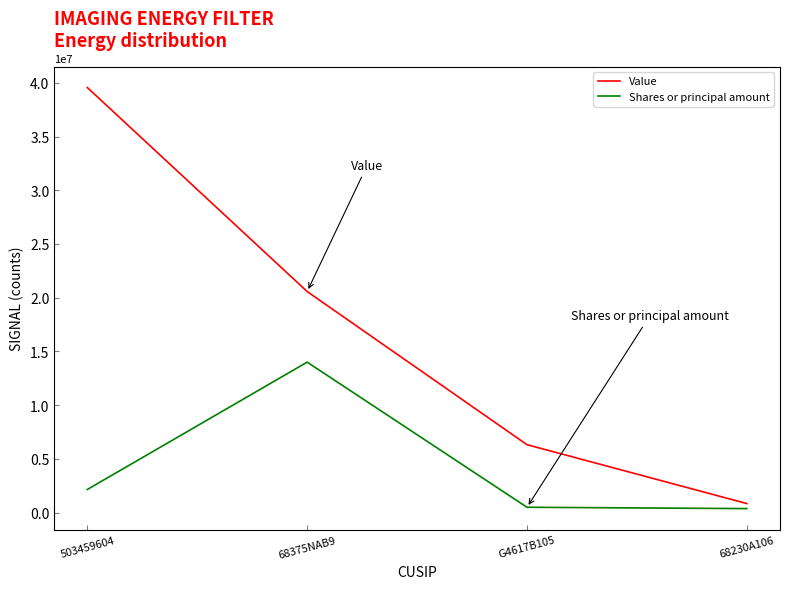

List the series in order of their peak value, highest first.

Value, Shares or principal amount